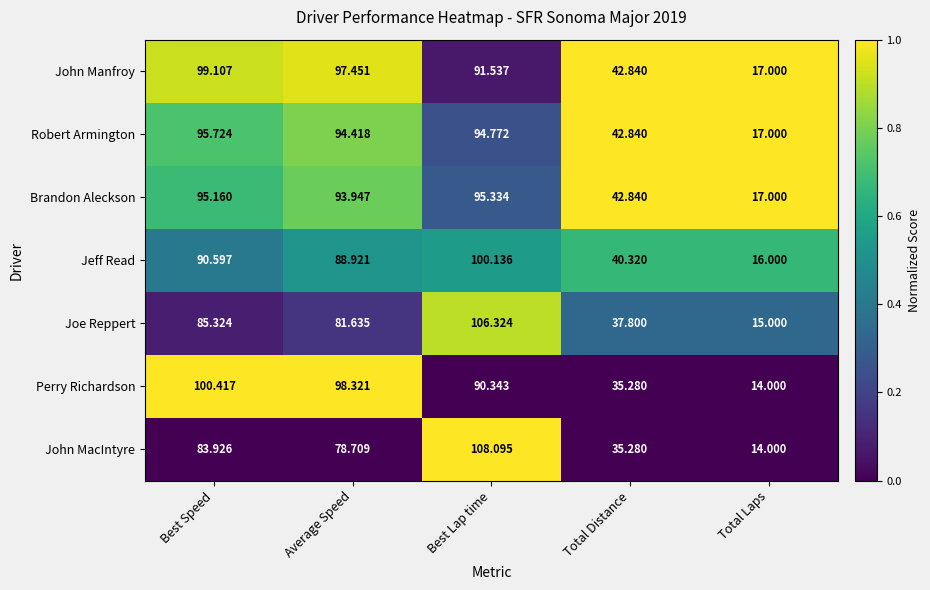

List the series in order of their peak value, highest first.

John MacIntyre, Joe Reppert, Perry Richardson, Jeff Read, John Manfroy, Robert Armington, Brandon Aleckson